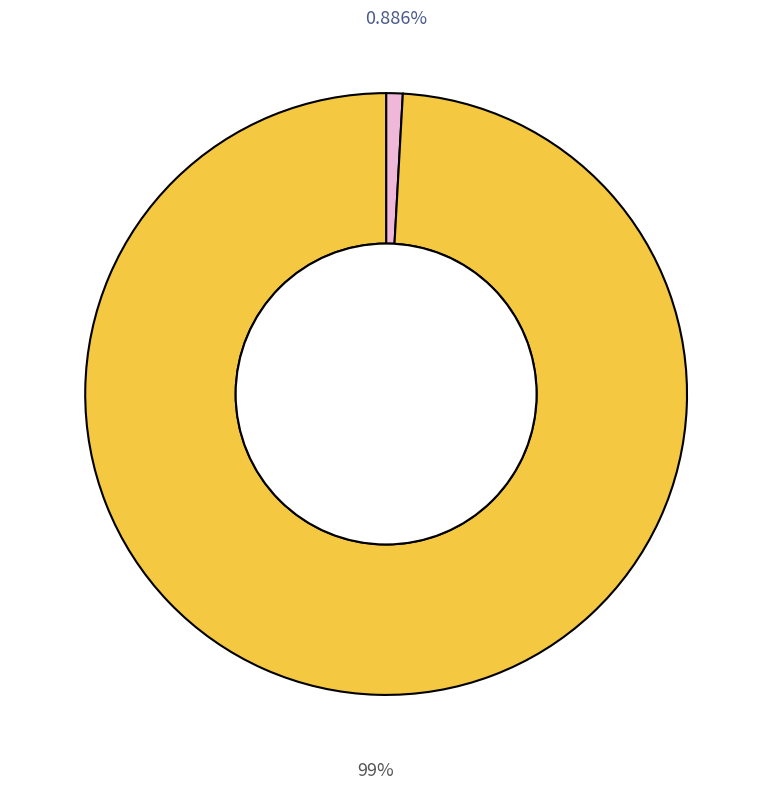

Does any single category account for the majority?

Yes